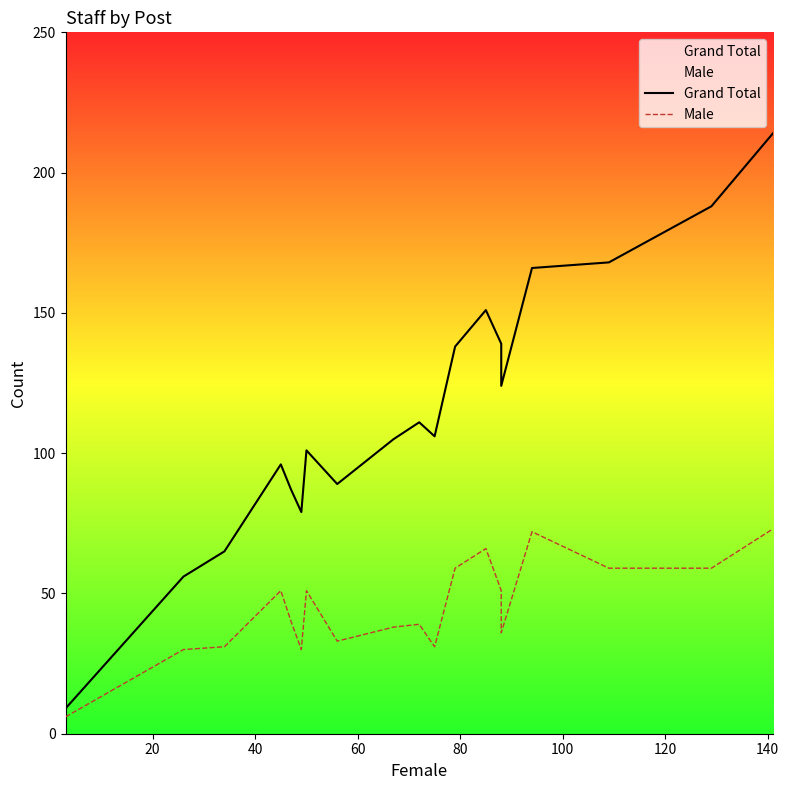

Reading left to right, list all the values displayed in this chart.

Grand Total: 9	56	65	96	87	79	101	89	105	111	106	138	151	139	124	166	168	184	188	214
Male: 6	30	31	51	40	30	51	33	38	39	31	59	66	51	36	72	59	59	59	73